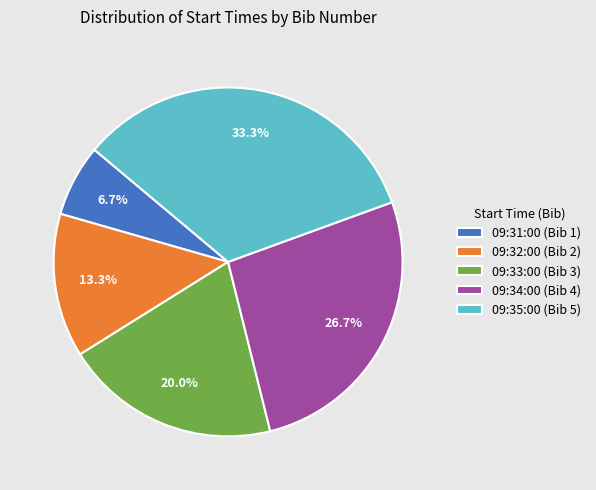

Do 09:31:00 and 09:33:00 together represent more than half of the pie?

No